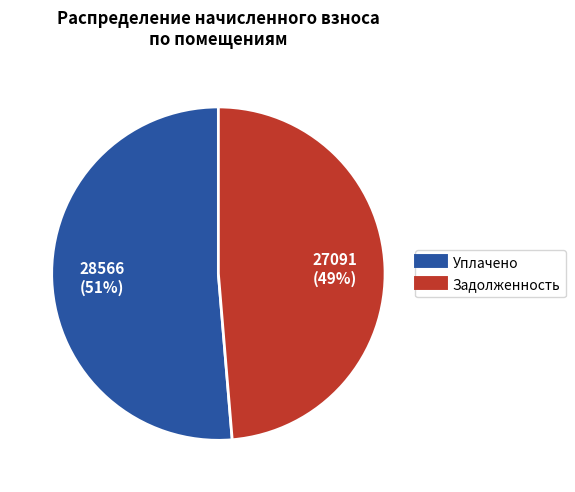

To the nearest percent, what is the average slice percentage?

50%